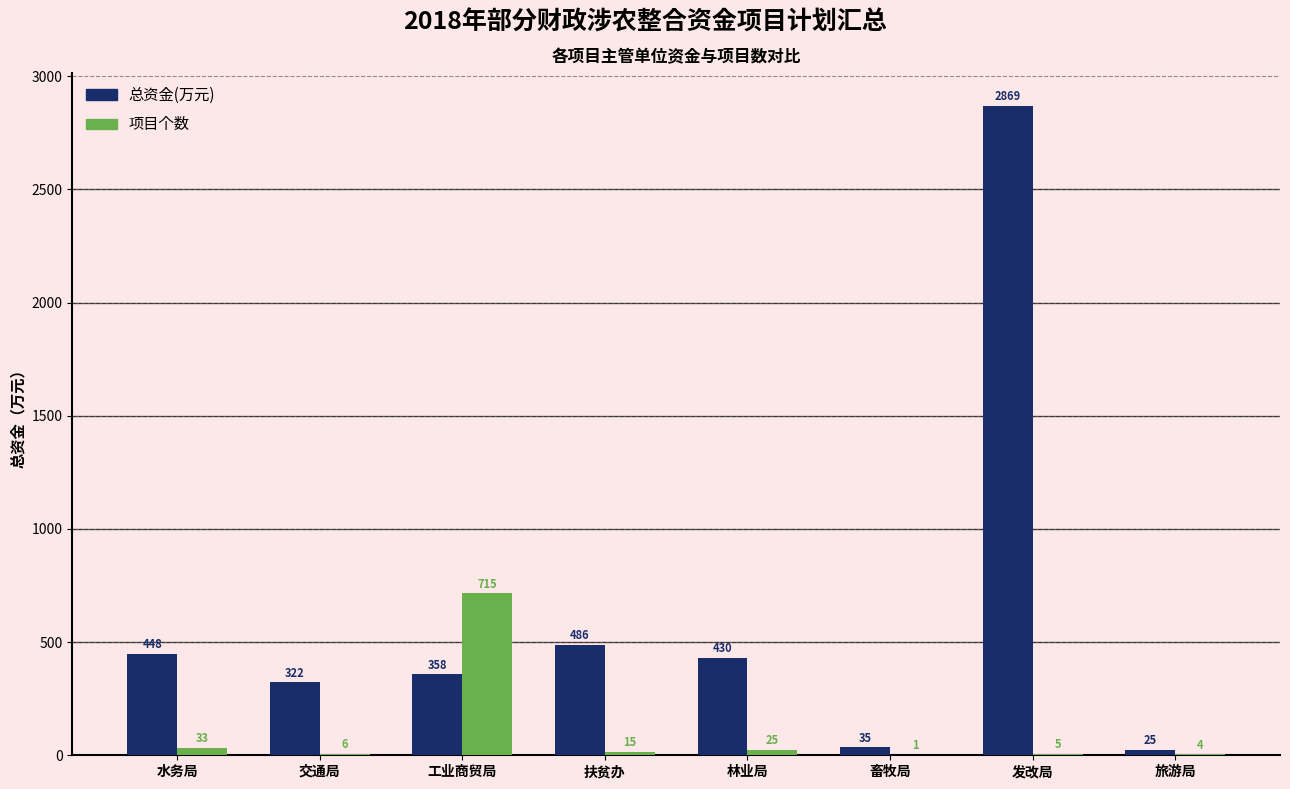

Is the value of 项目个数 at 工业商贸局 greater than the value of 总资金(万元) at 旅游局?

Yes